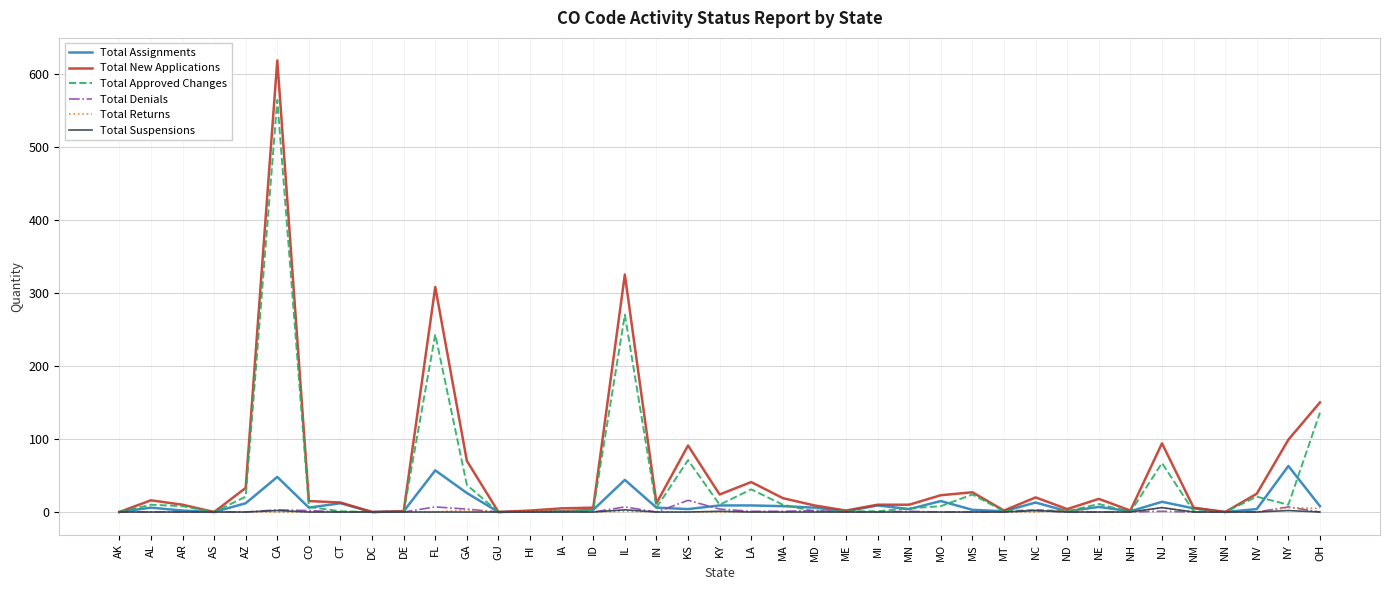

Which series has the widest spread of values?

Total New Applications